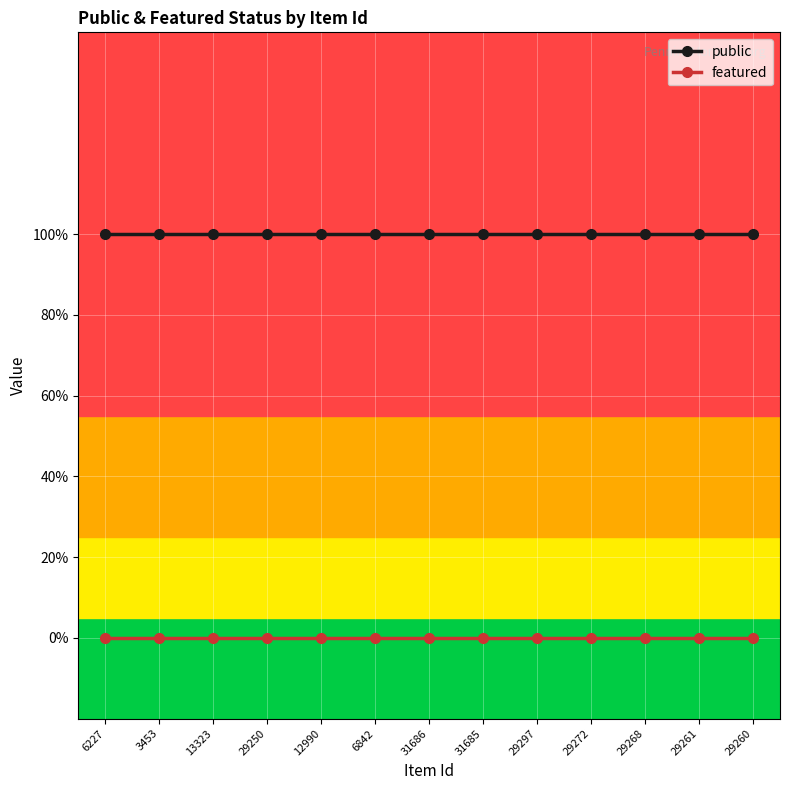

What are all the series names shown in the legend?

public, featured